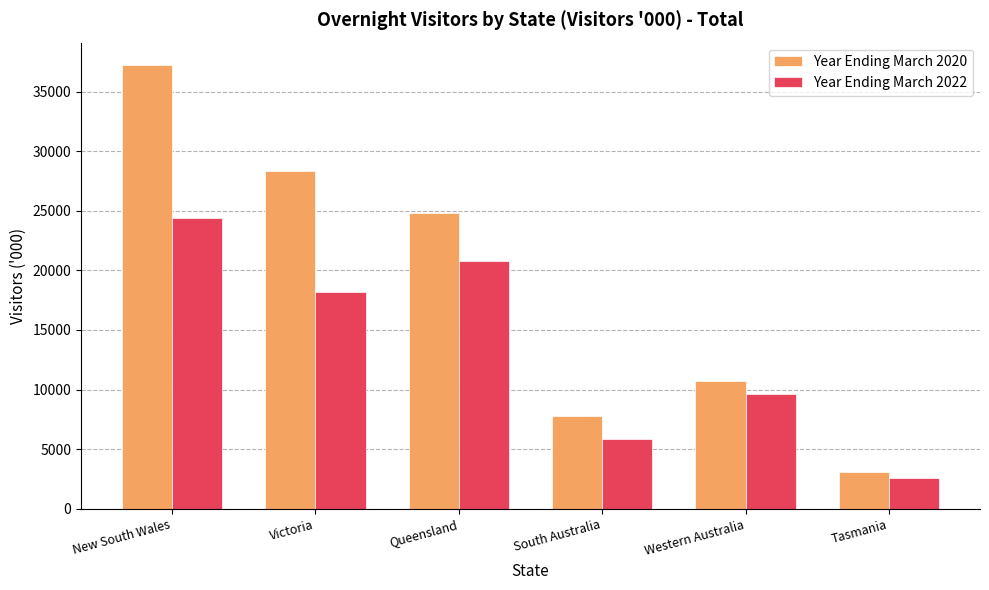

Rank the series by their average value, from lowest to highest.

Year Ending March 2022, Year Ending March 2020